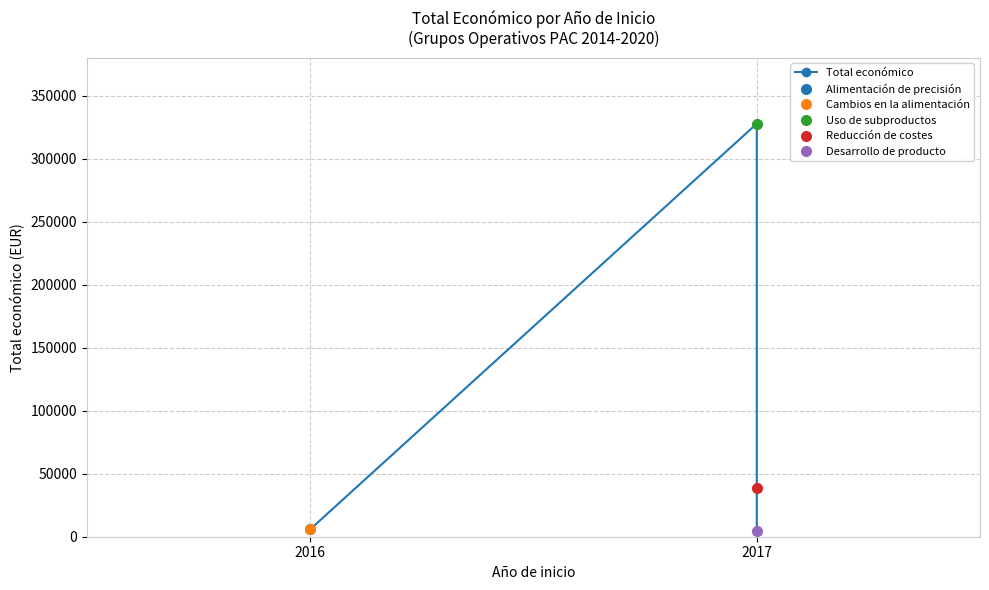

Does the chart display data point markers on the line(s)?

Yes